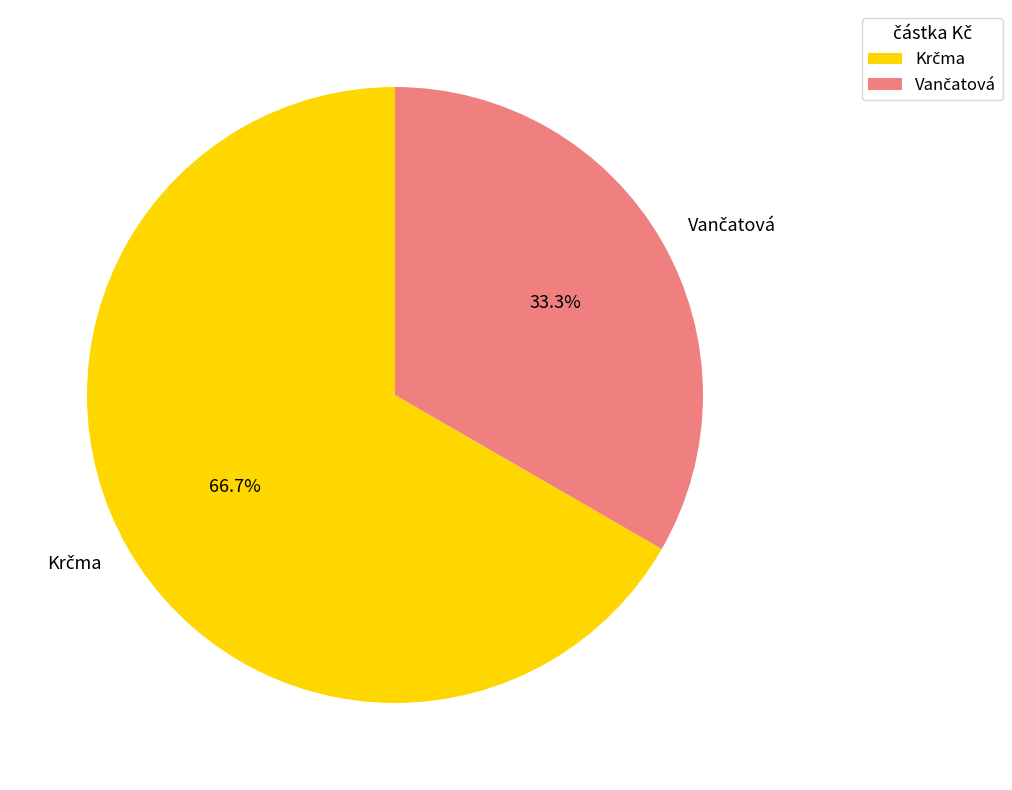

Is there any slice that represents more than half of the pie?

Yes